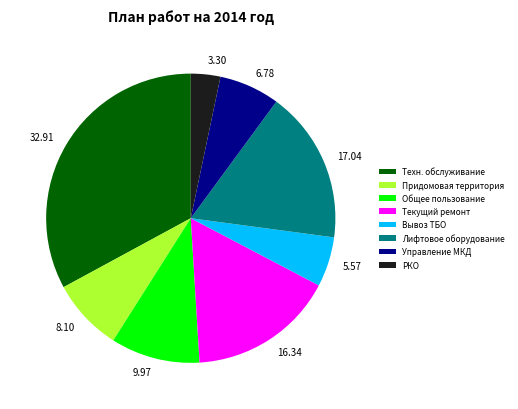

Is there any slice that represents more than half of the pie?

No